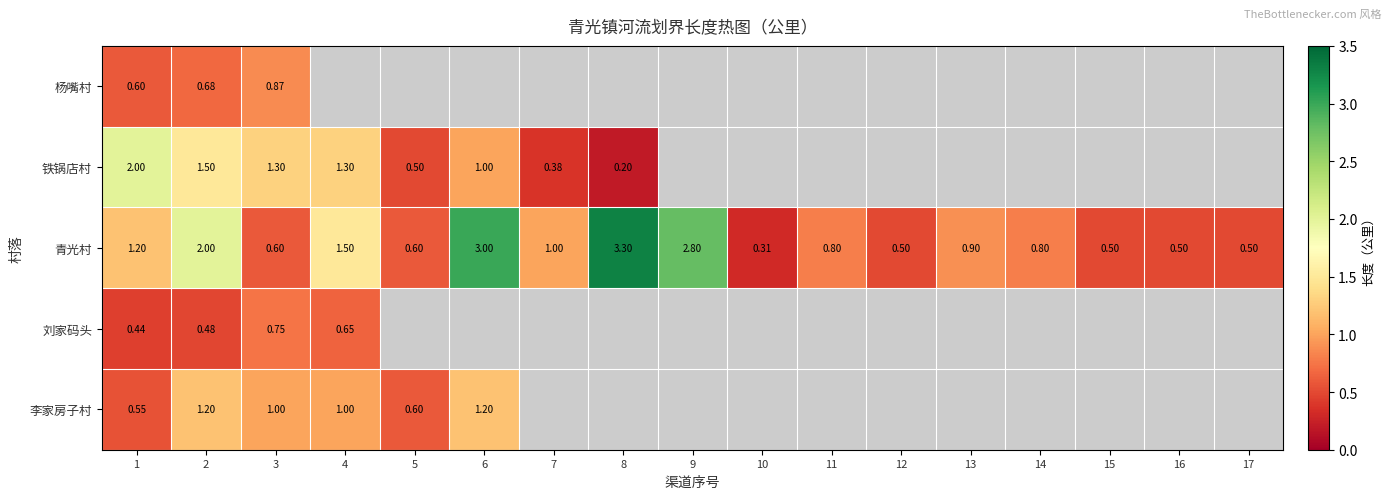

What is the lowest value of the 杨嘴村 series?

0.6